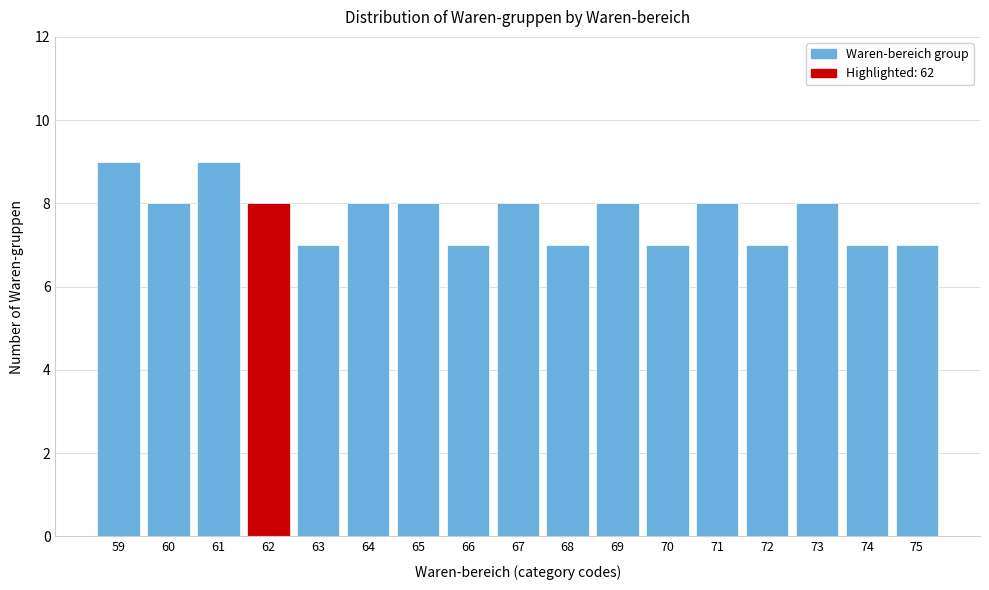

Reading left to right, transcribe all the data shown in this chart.

9	8	9	8	7	8	8	7	8	7	8	7	8	7	8	7	7